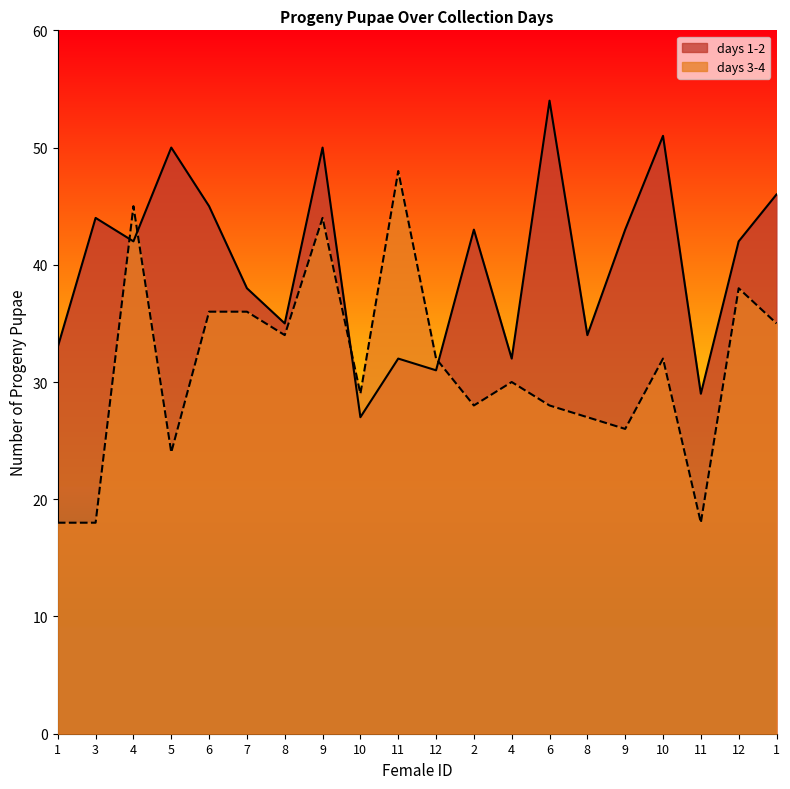

At which category does days 3-4 reach its first local valley?

5